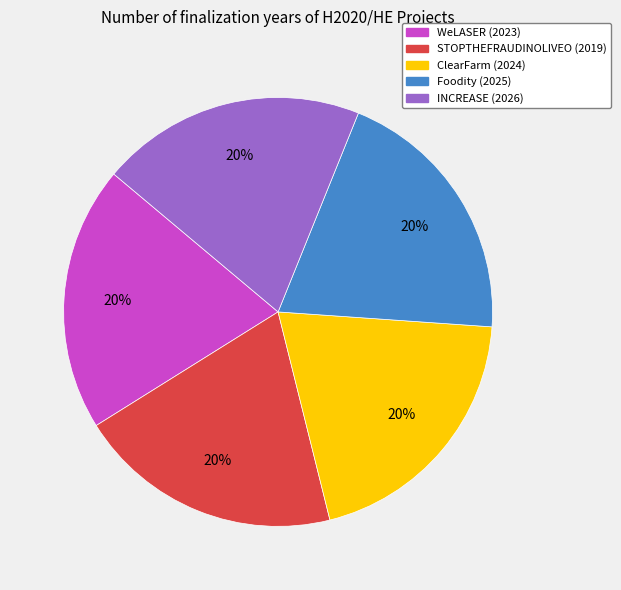

Does Foodity (2025) represent more than half of the total?

No